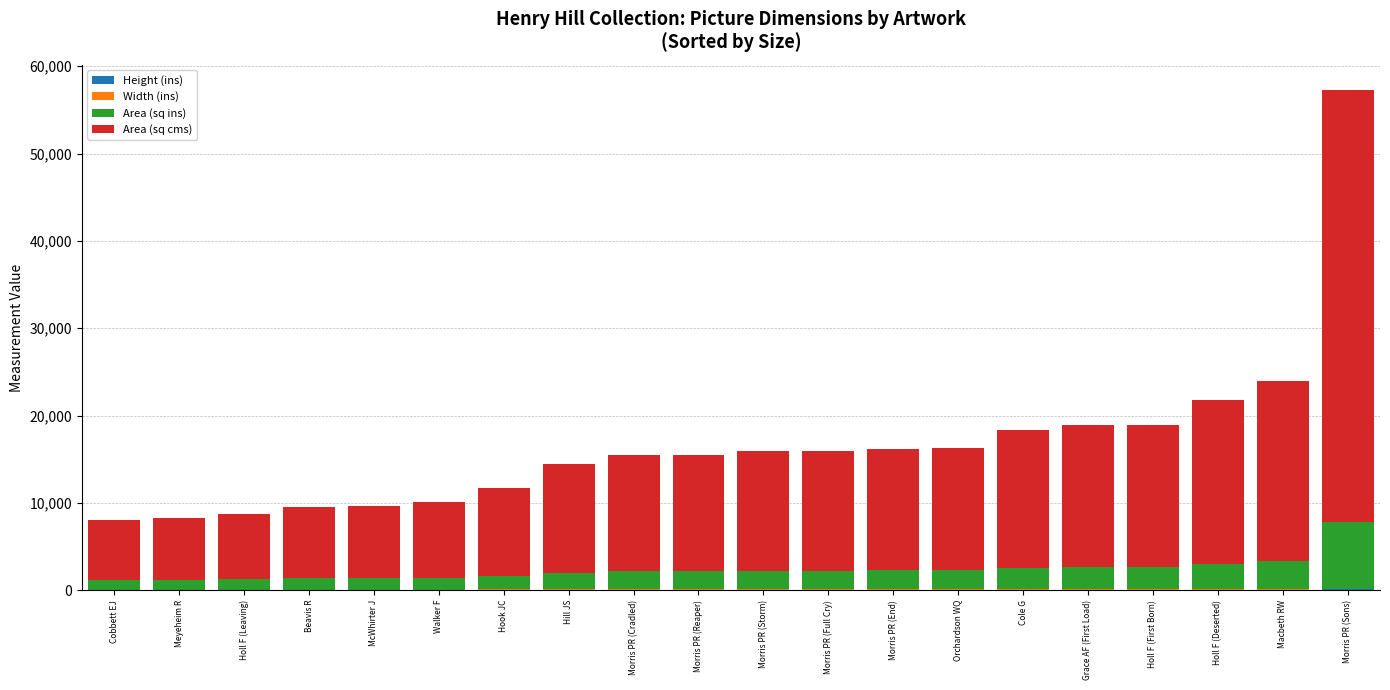

At which category is the sum across all series the highest?

Morris PR (Sons)